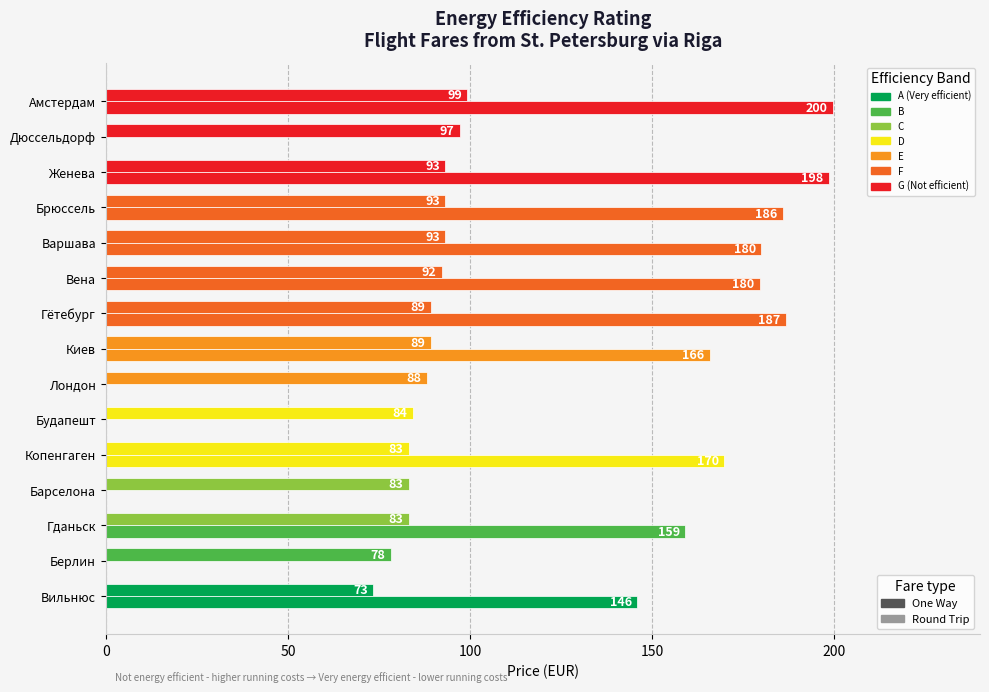

What is the highest value of the Round Trip (EUR) series?

199.7